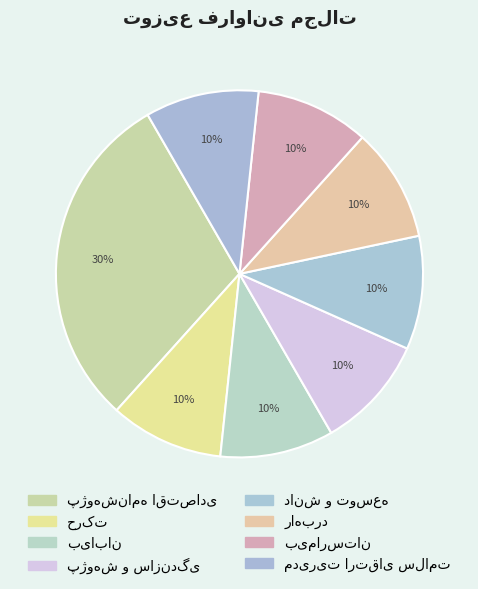

Count the number of slices in the pie.

8